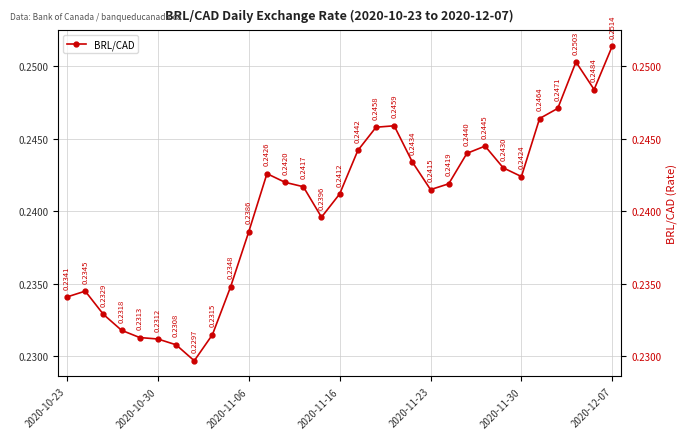

At which category does the data reach its first local valley?

7